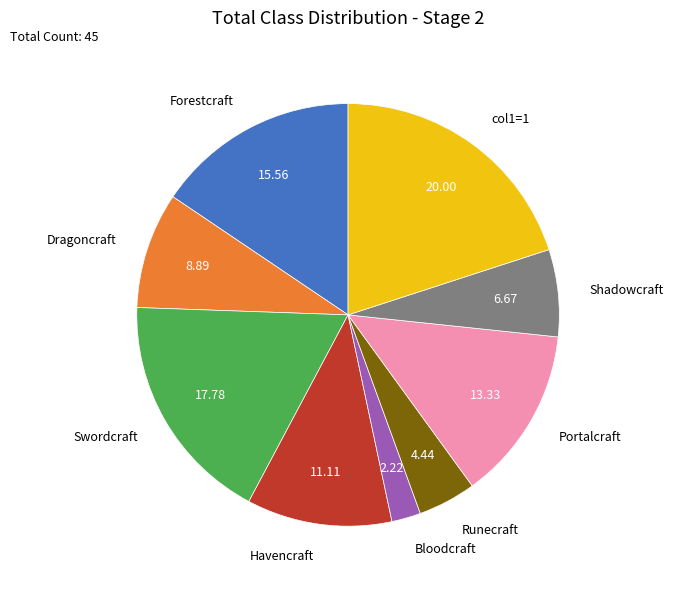

How many slices are in this pie chart?

9